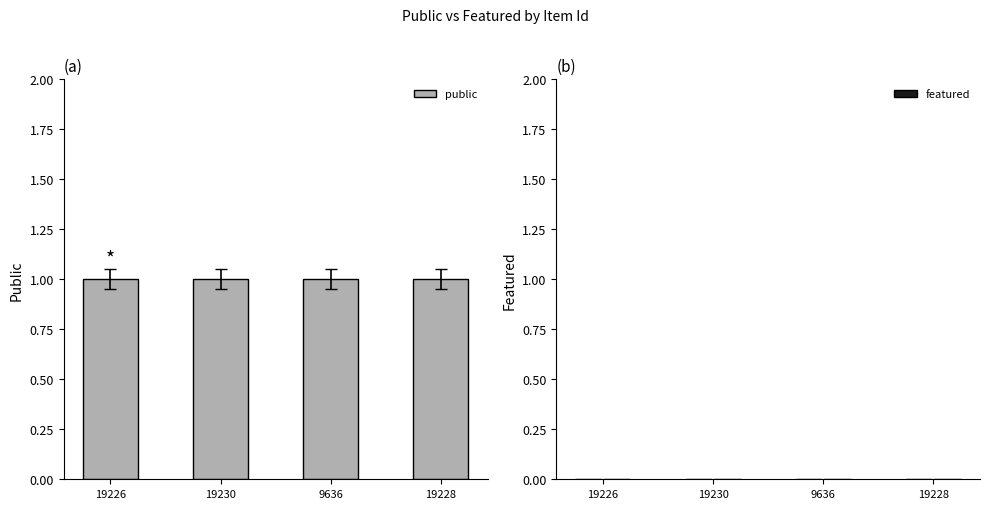

Reading left to right, list all the values displayed in this chart.

public: 1	1	1	1
featured: 0	0	0	0